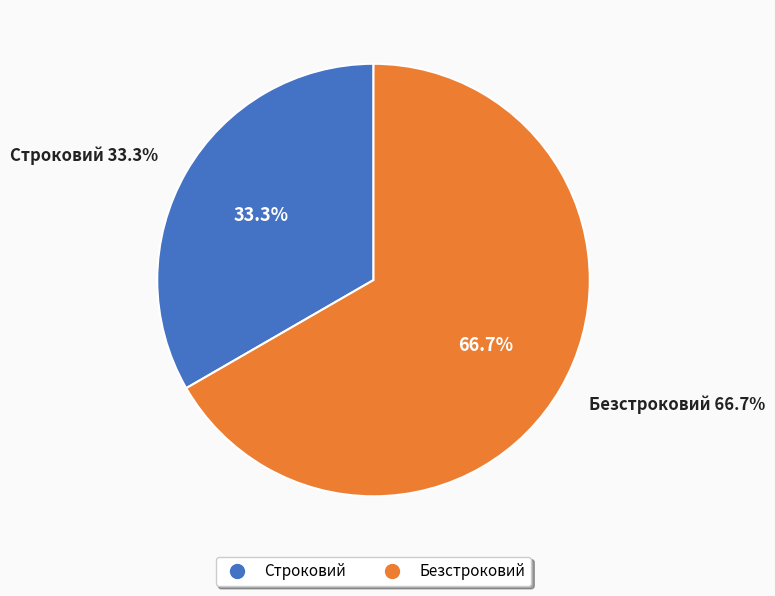

Does Строковий represent more than half of the total?

No